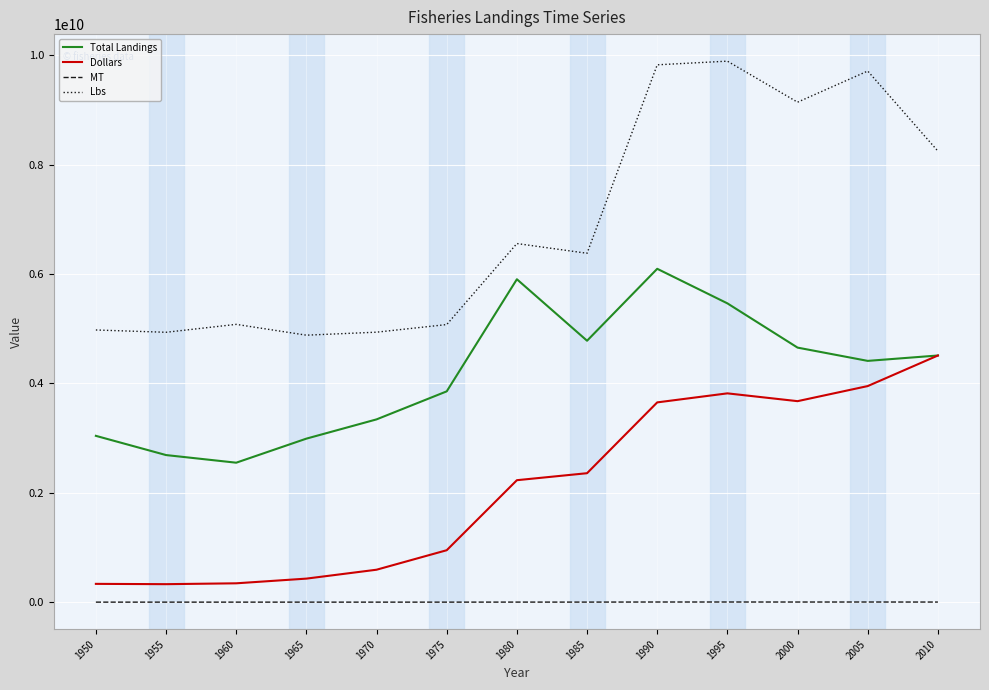

What is the average value of the Lbs series?

6896536311.4